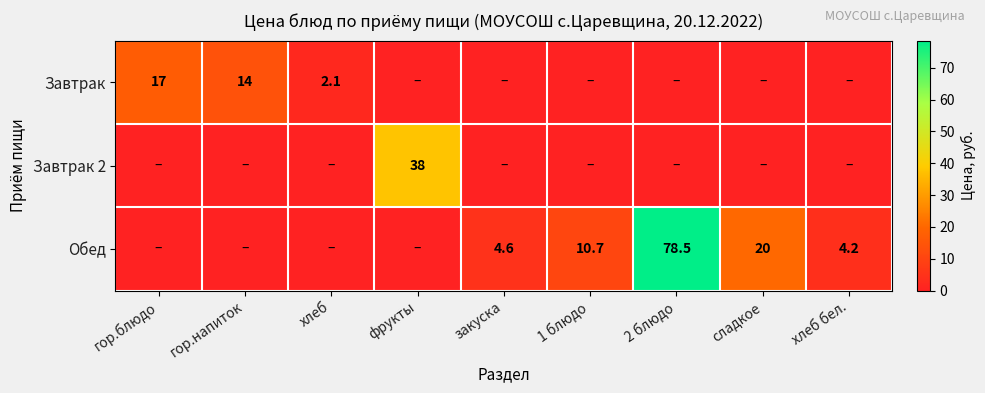

The Обед series shows 35.2 at сладкое. True or false?

False